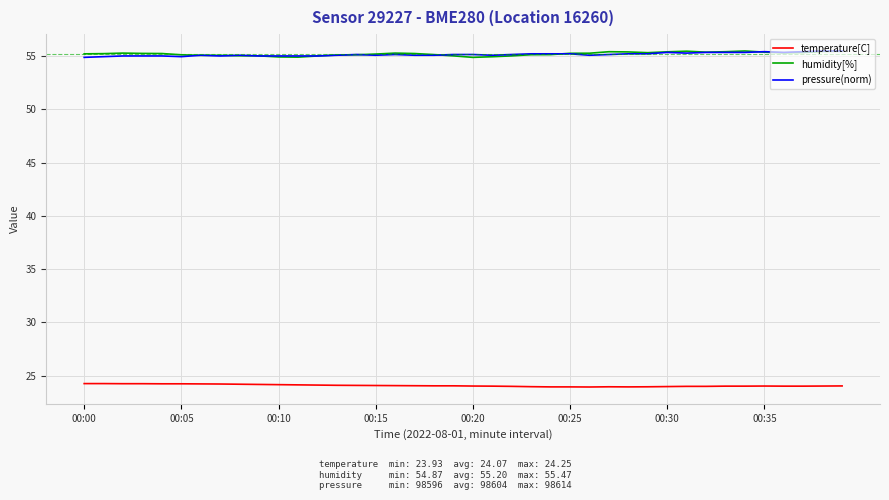

What is the minimum value shown in the chart?

23.9